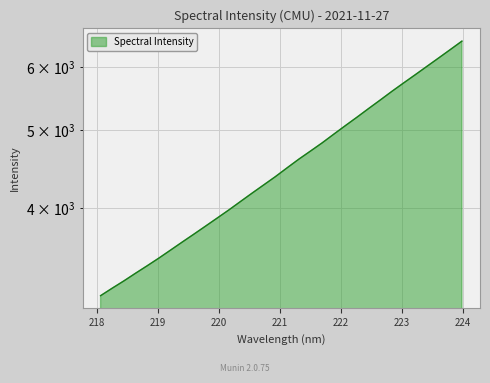

What is the sum of all values?

145973.5